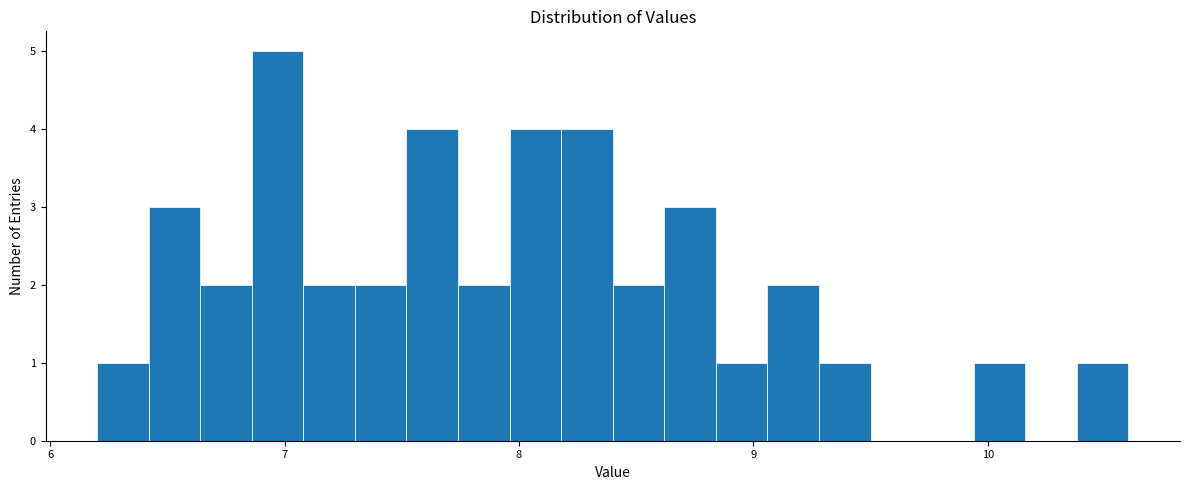

Around what value on the x-axis is the tallest bar? Give the approximate position of its centre, as read against the axis.

7.0